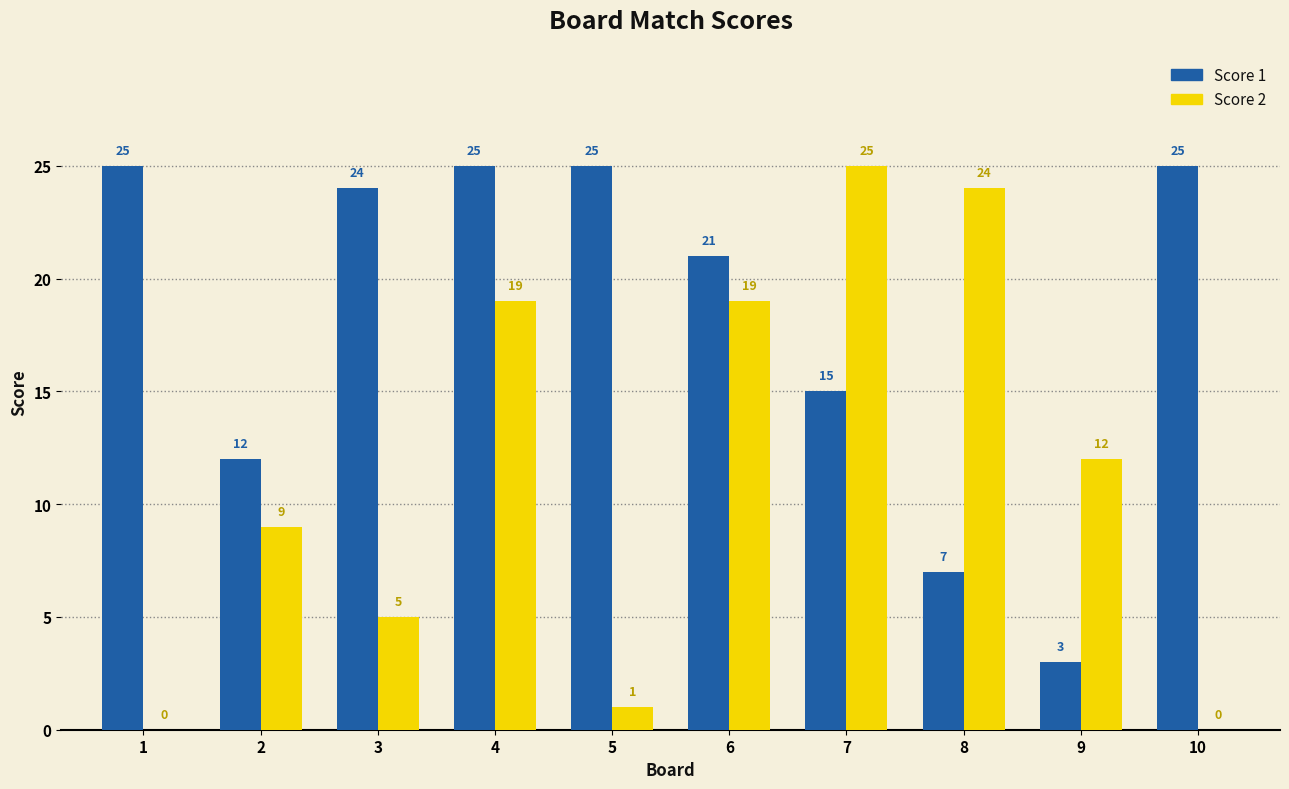

What is the total value across all series at 1?

25